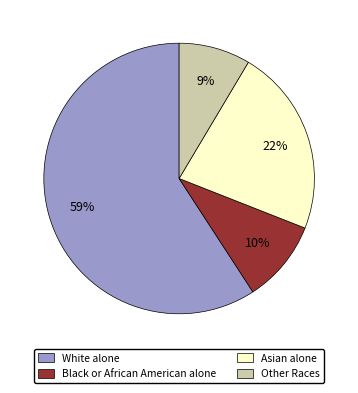

To the nearest percent, what is the combined percentage of Asian alone and Other Races?

31%